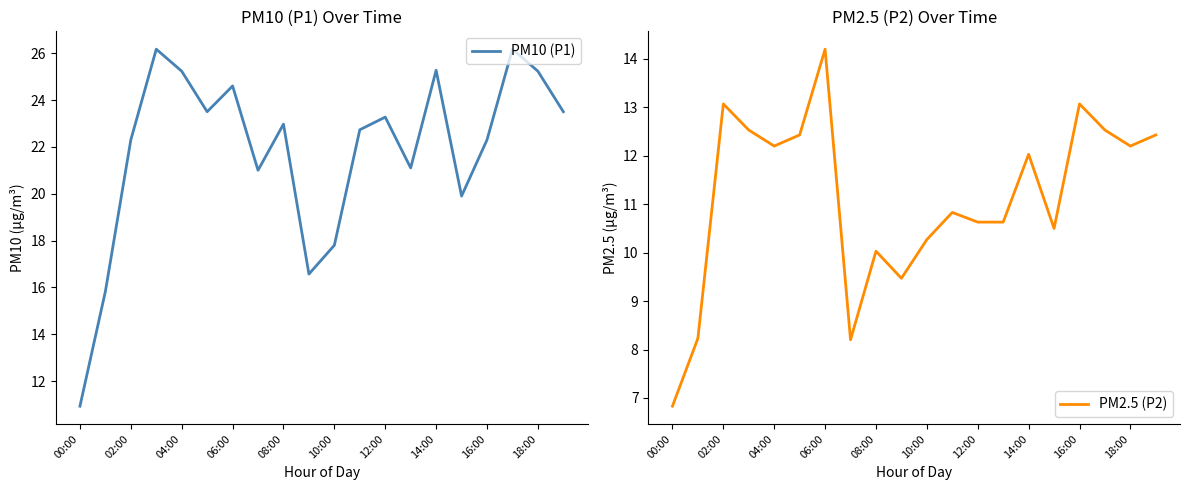

Is it true that PM10 (P1) equals 11.6 at 10:00?

False